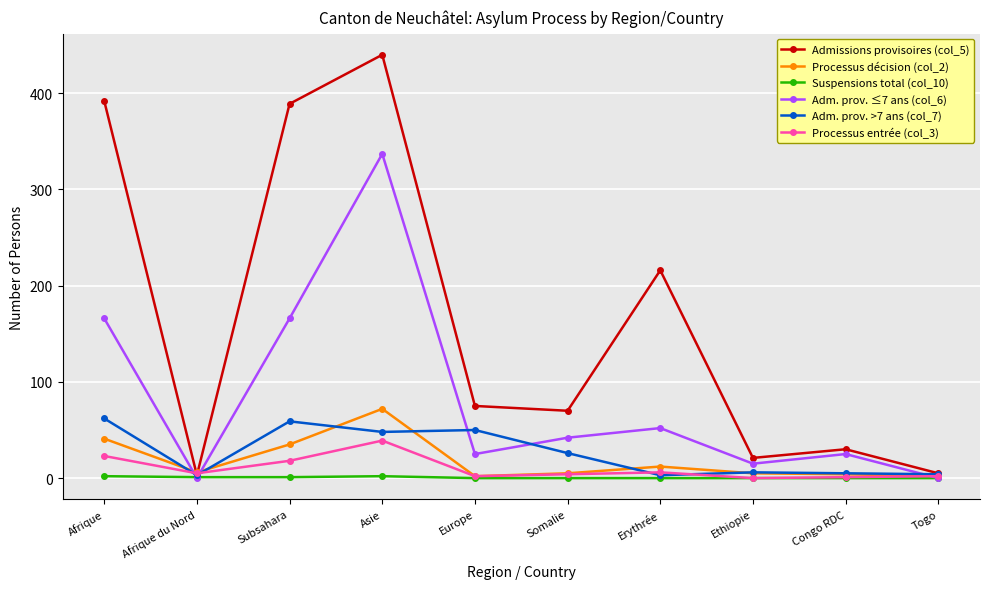

How many interior local peaks does the Admissions provisoires (col_5) series have?

3